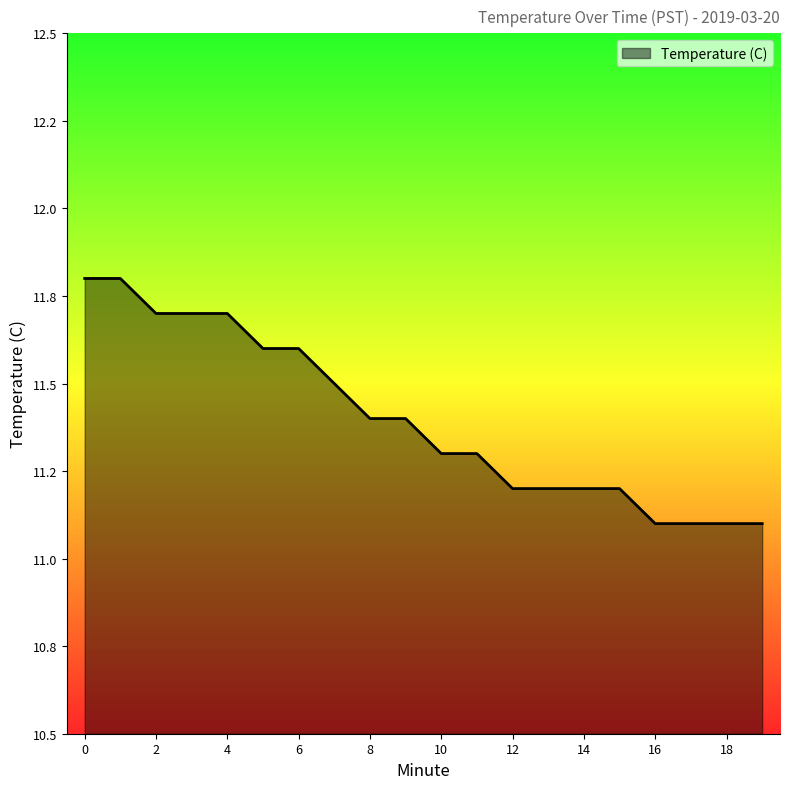

List the labels in order of value, largest first.

0, 1, 2, 3, 4, 5, 6, 7, 8, 9, 10, 11, 12, 13, 14, 15, 16, 17, 18, 19